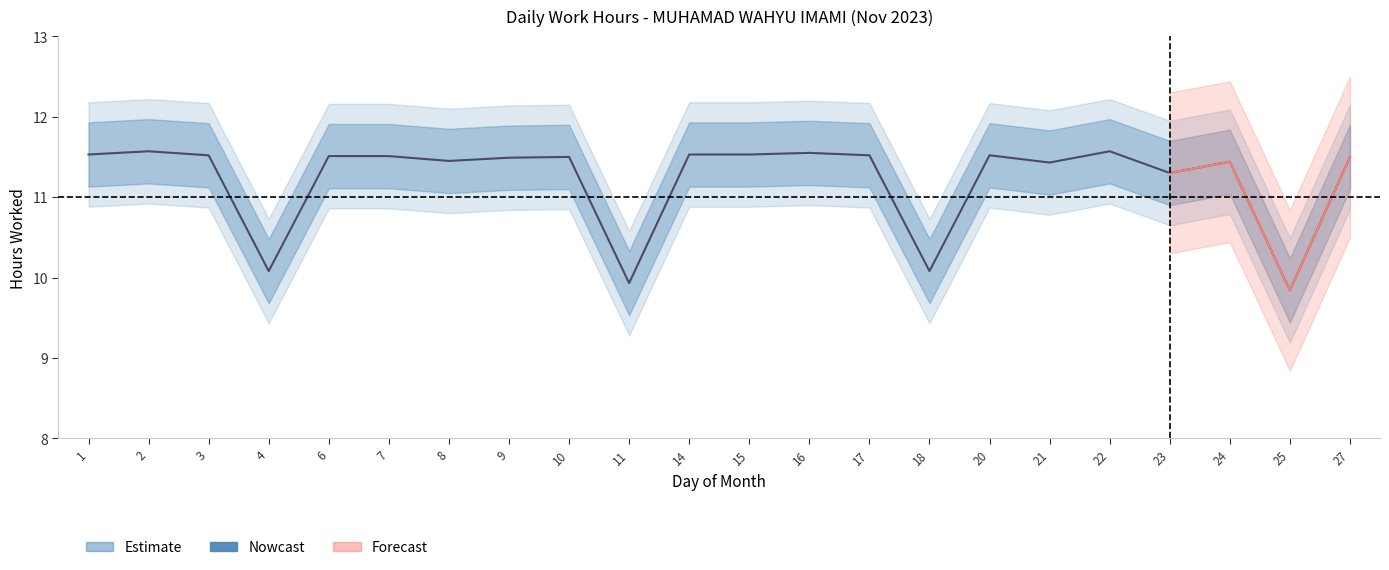

What is the sum of the values at 20 and 18?

21.6